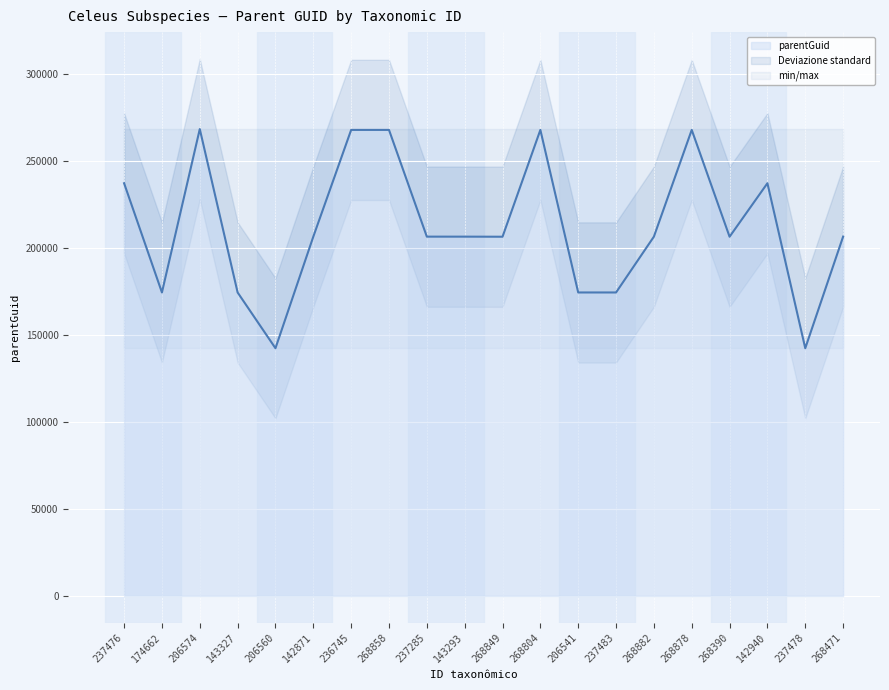

Is it true that the value at 142940 is 237291?

True